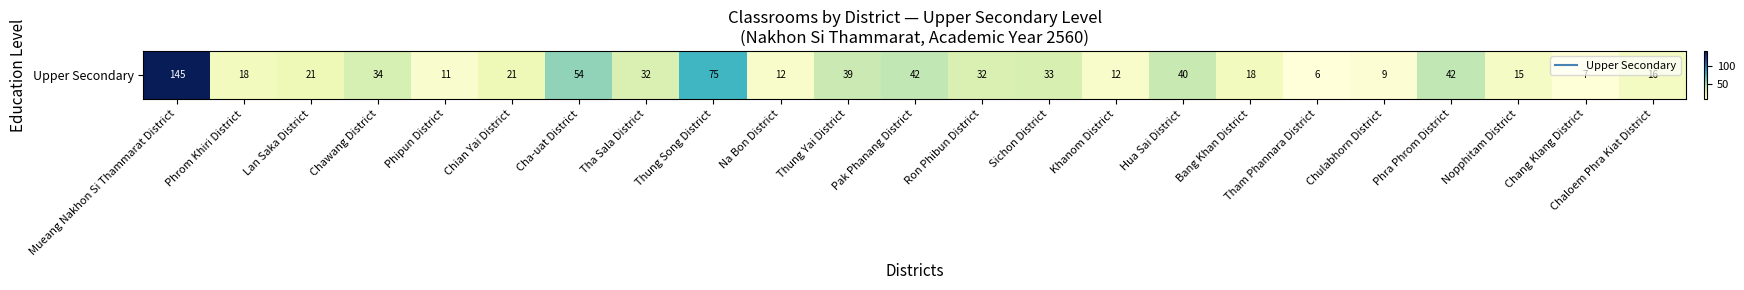

Rank the categories by value from lowest to highest.

Tham Phannara District, Chang Klang District, Chulabhorn District, Phipun District, Na Bon District, Khanom District, Nopphitam District, Chaloem Phra Kiat District, Phrom Khiri District, Bang Khan District, Lan Saka District, Chian Yai District, Tha Sala District, Ron Phibun District, Sichon District, Chawang District, Thung Yai District, Hua Sai District, Pak Phanang District, Phra Phrom District, Cha-uat District, Thung Song District, Mueang Nakhon Si Thammarat District